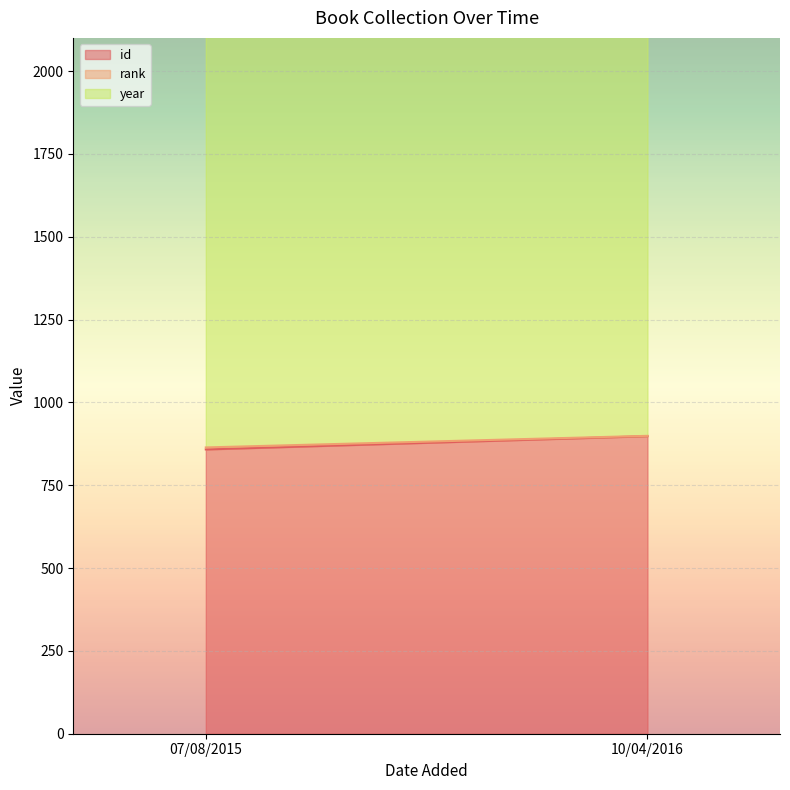

What is the minimum value shown in the chart?

1